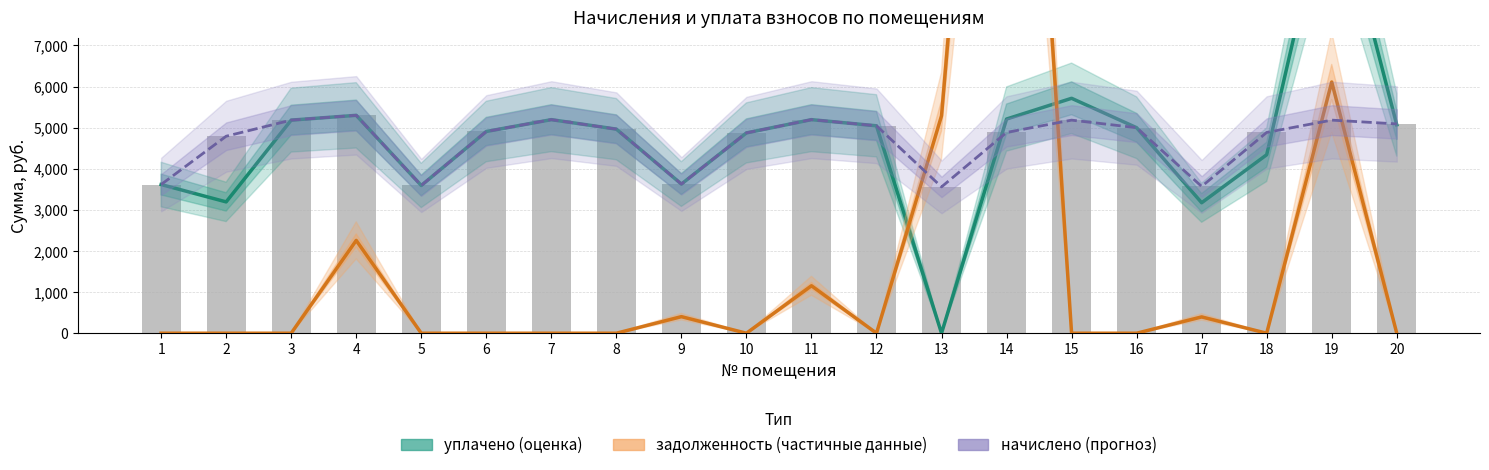

What is the approximate value of начислено (прогноз) at 18?

4884.5